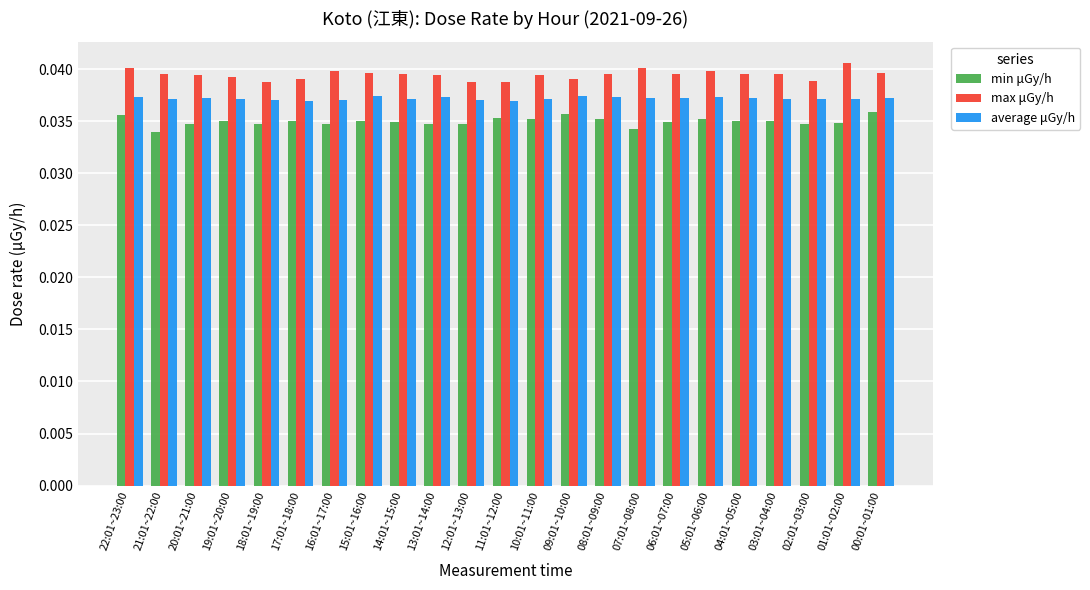

What is the label of the 1st bar from the right?

00:01~01:00